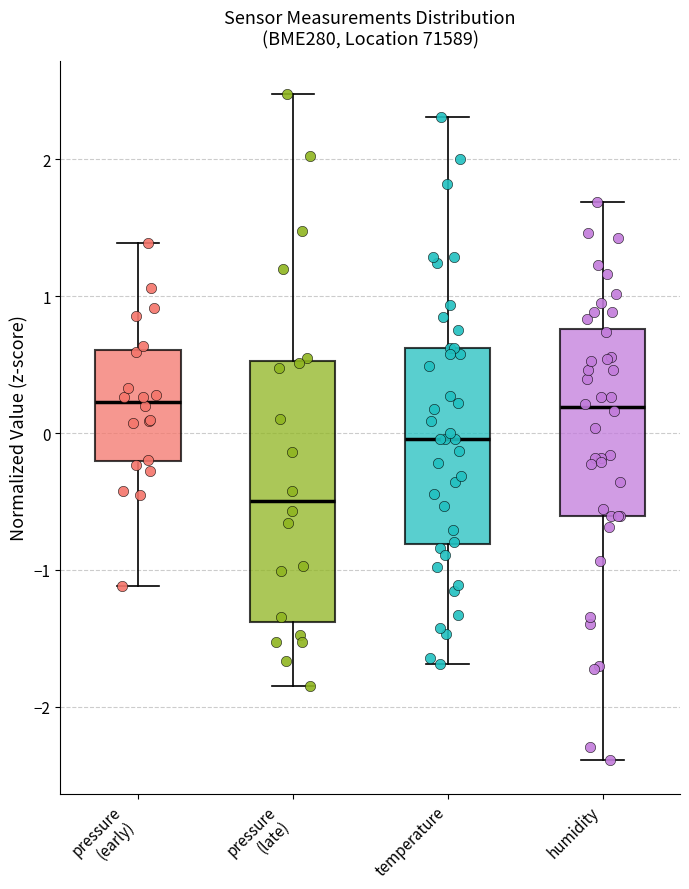

Which box's median line is the lowest?

pressure (late)